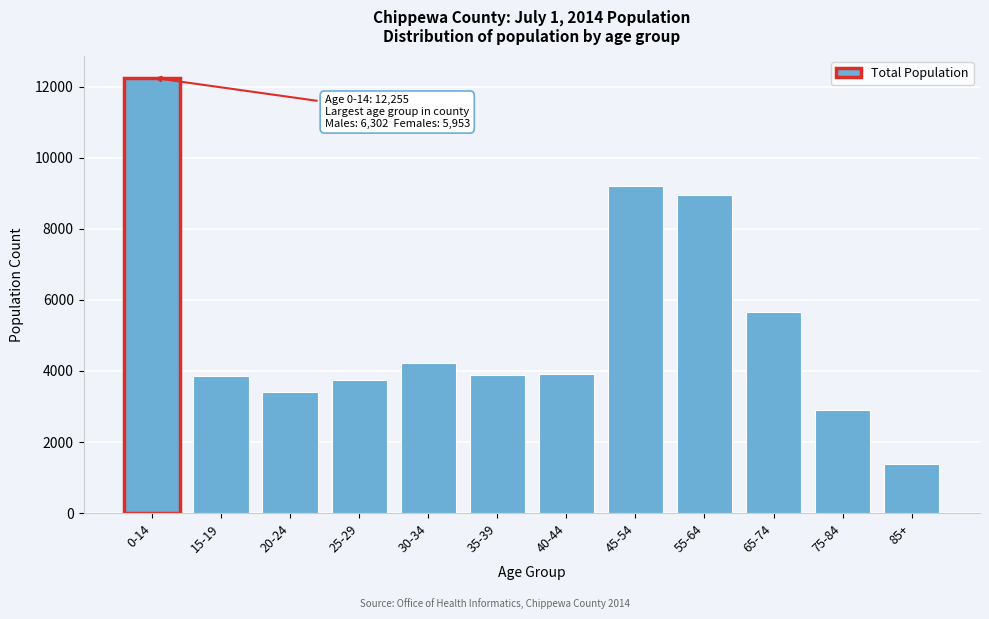

What is the difference between the maximum and minimum values?

10862